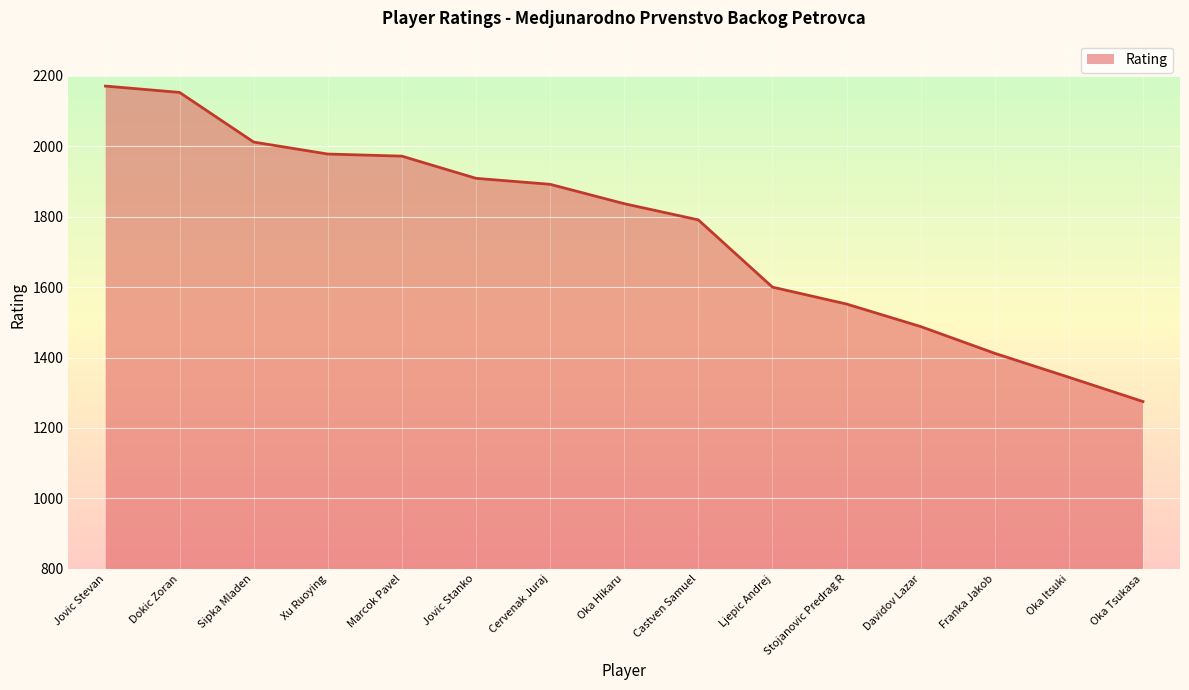

What is the difference between the maximum and minimum values?

896